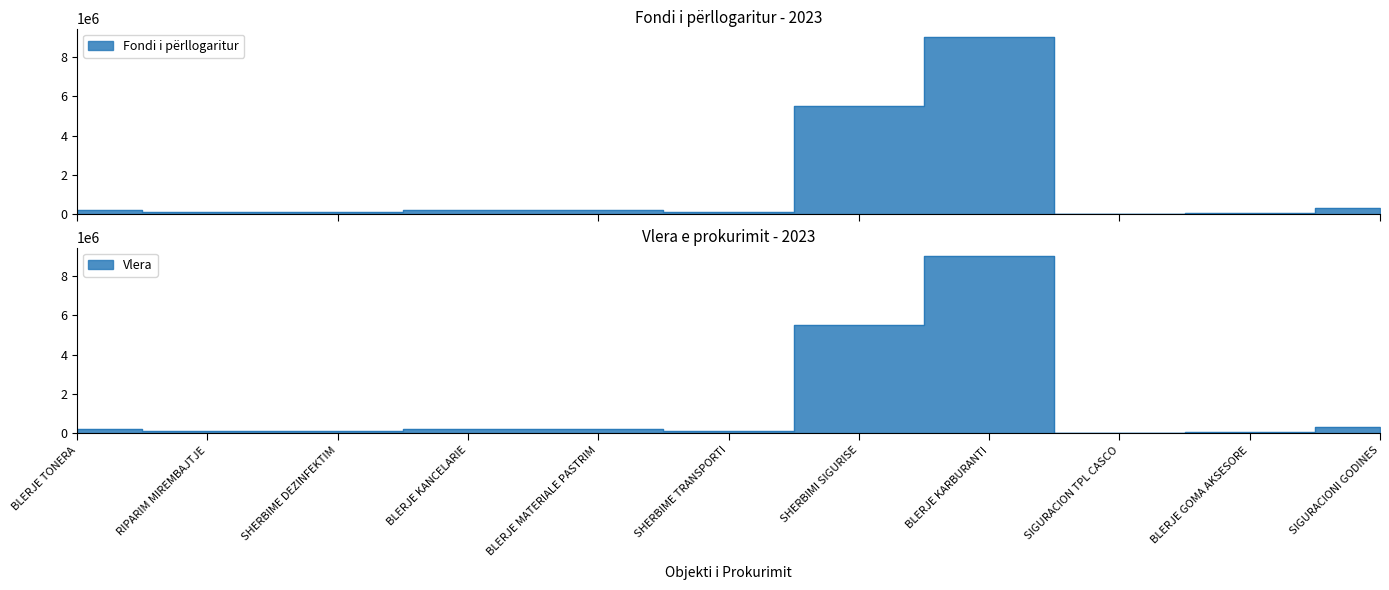

At which label does Vlera reach its peak?

BLERJE KARBURANTI